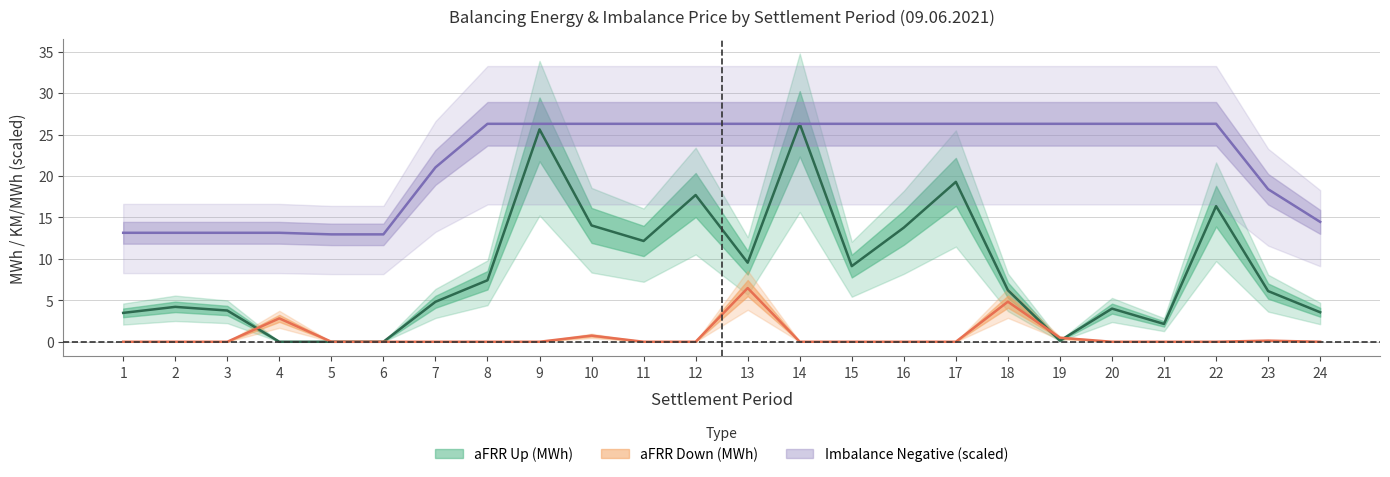

Where is the first local maximum for aFRR Down (MWh)?

4